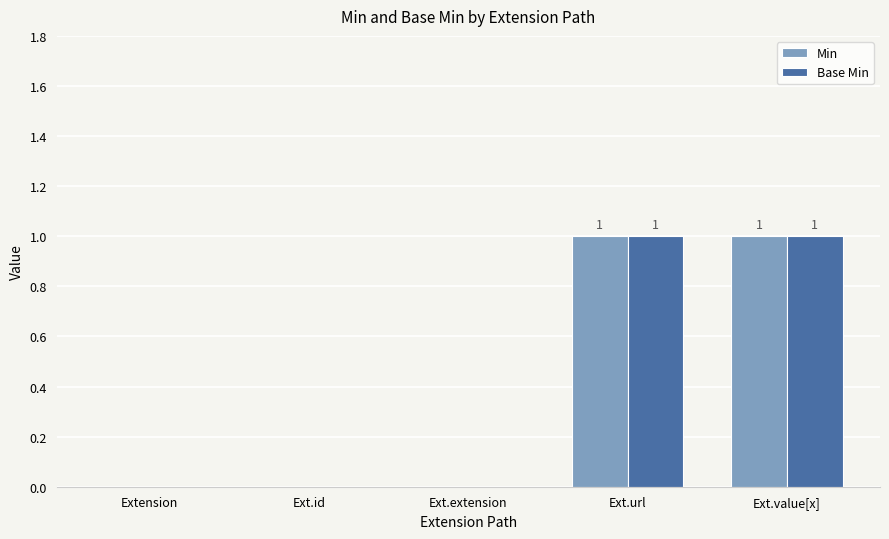

The Min series shows 0 at Extension. True or false?

True